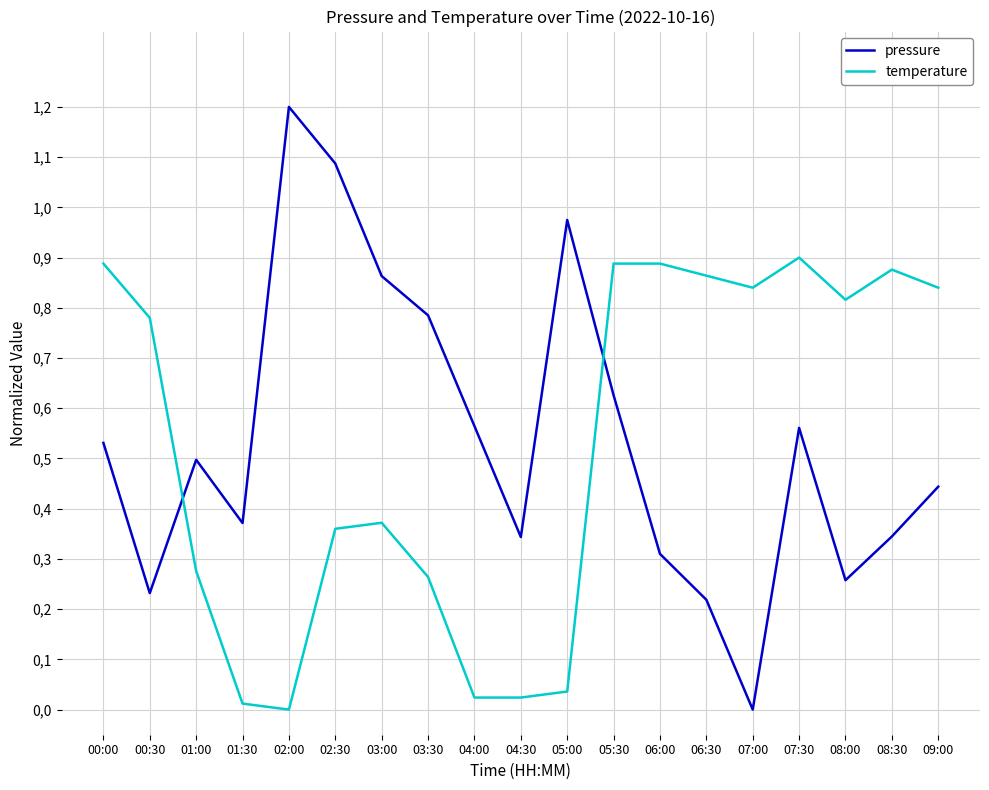

What are all the series names shown in the legend?

pressure, temperature